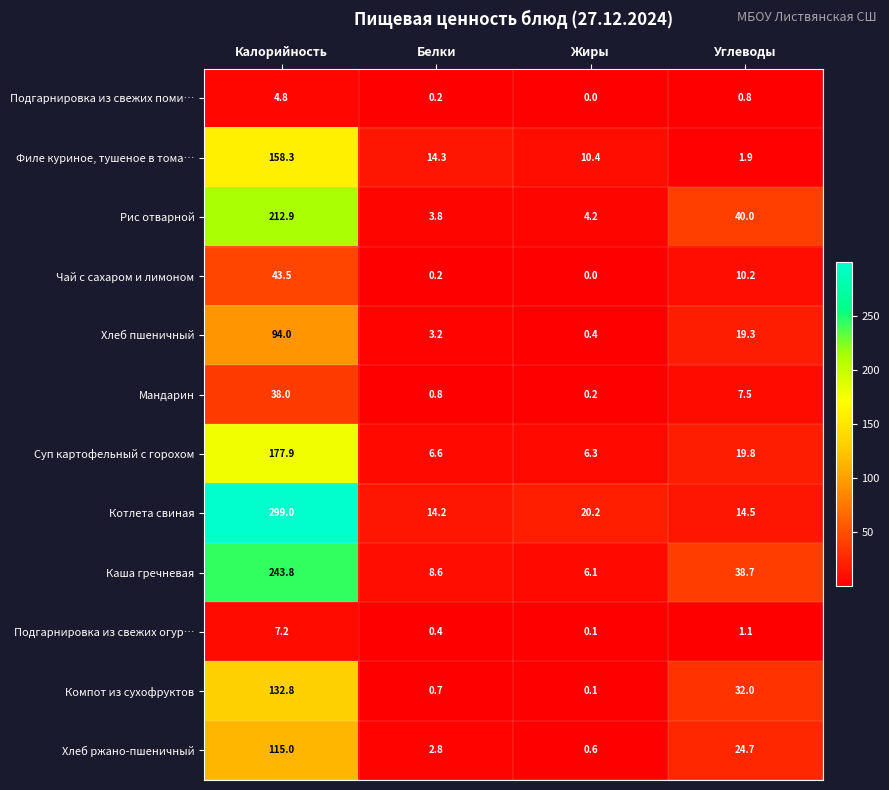

Rank the categories by Подгарнировка из свежих огур… value from highest to lowest.

Калорийность, Углеводы, Белки, Жиры